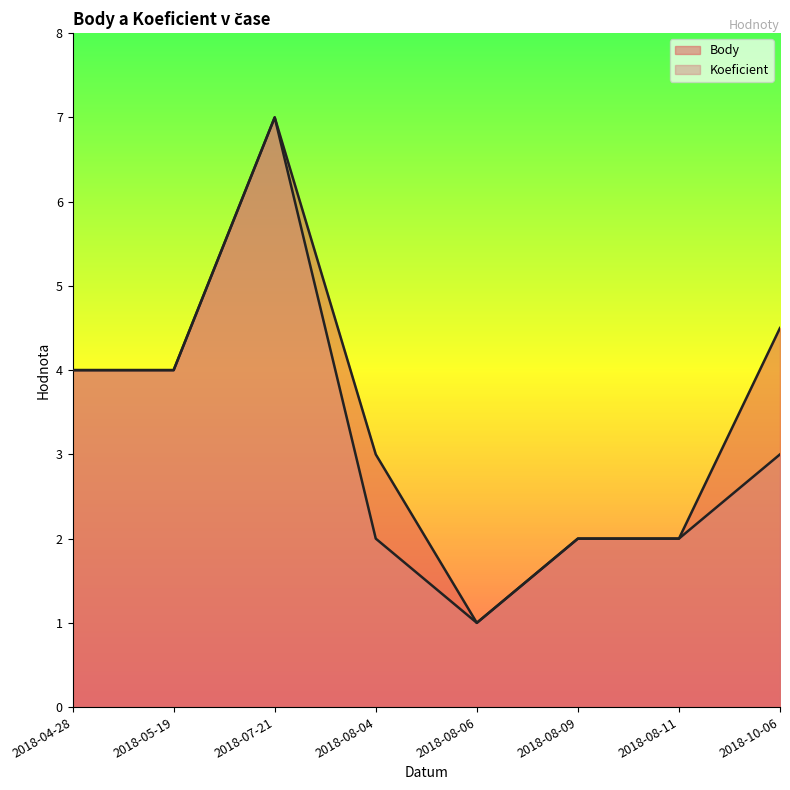

Rank the series by their average value, from lowest to highest.

Koeficient, Body